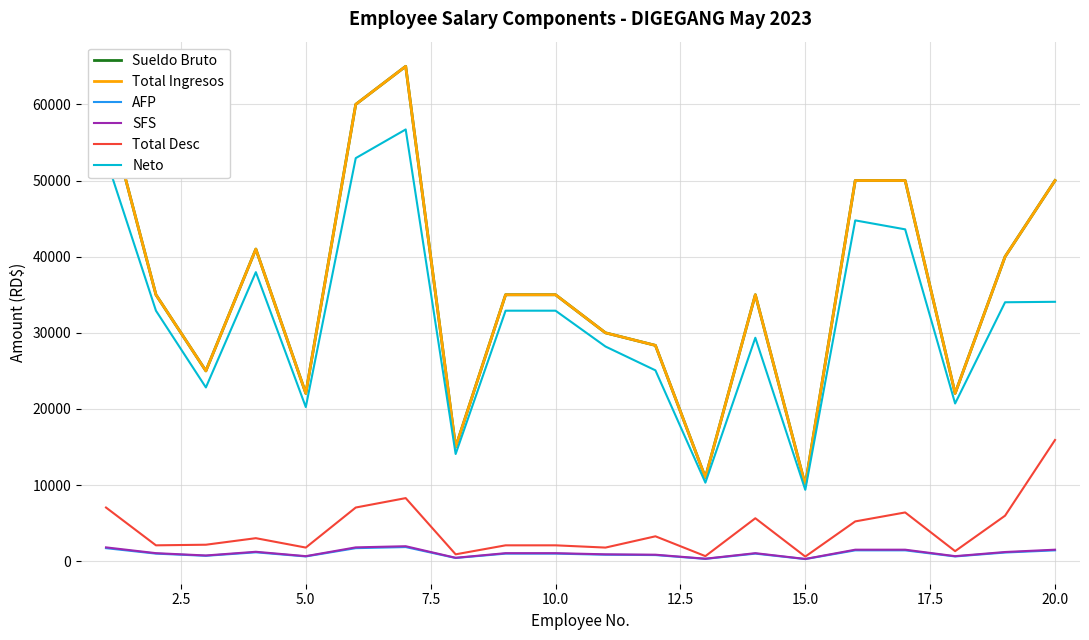

What is the difference between the second highest and second lowest values in the Neto series?

42617.4